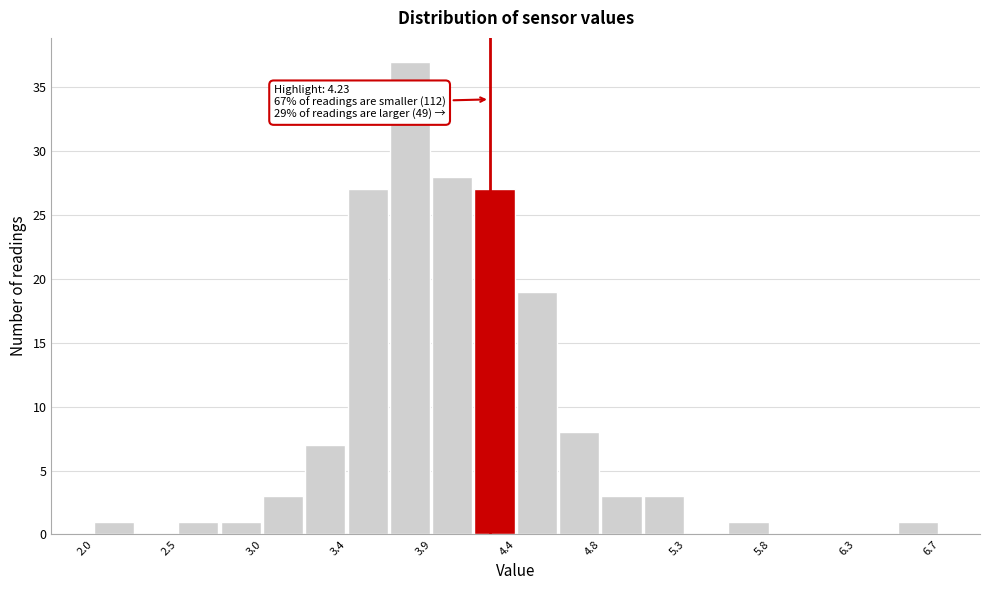

Which range on the x-axis has the tallest bar?

3.675 to 3.910